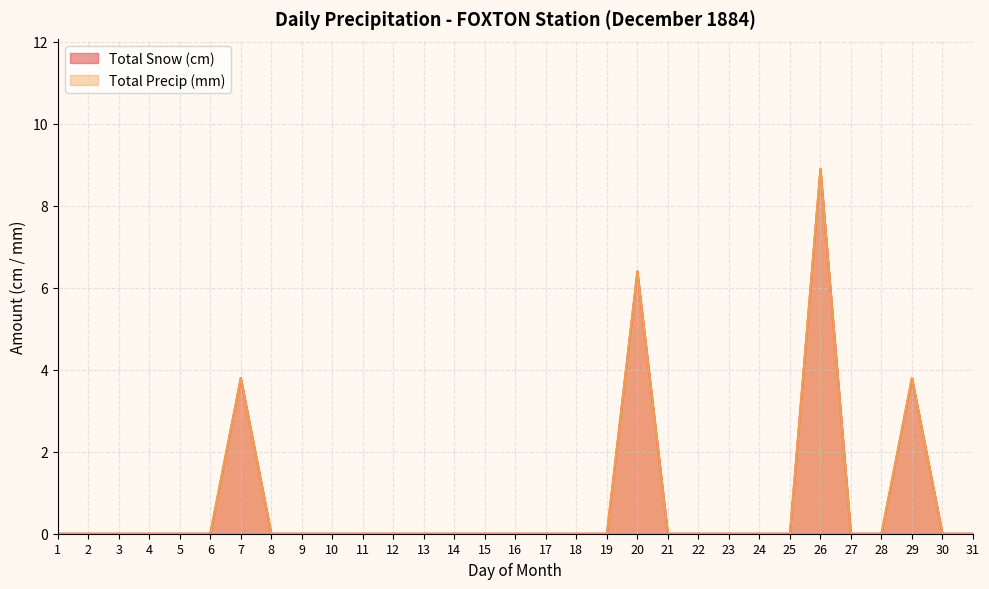

How many interior local peaks does the Total Snow (cm) series have?

4